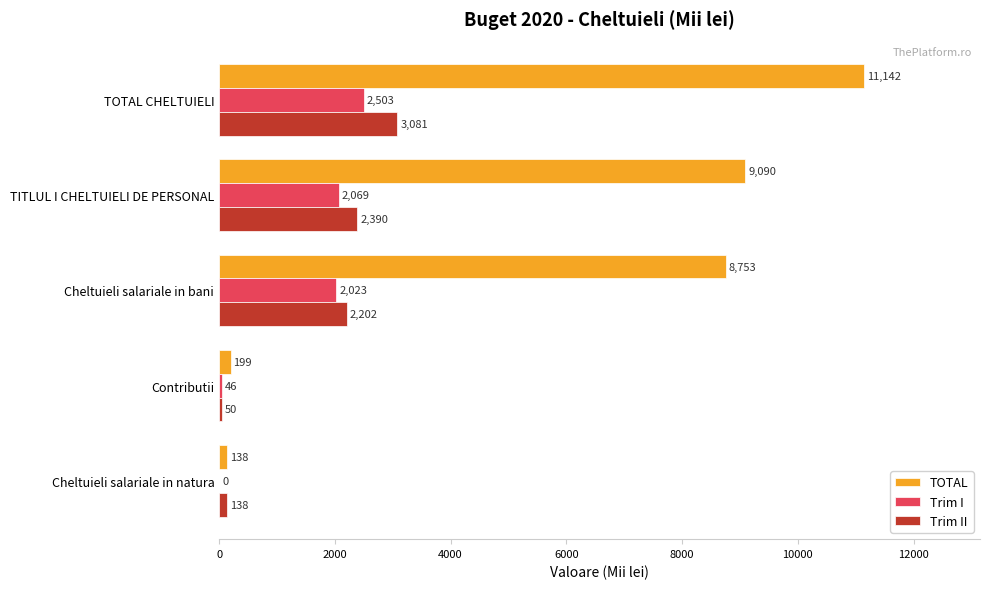

How many data points does each series have?

5